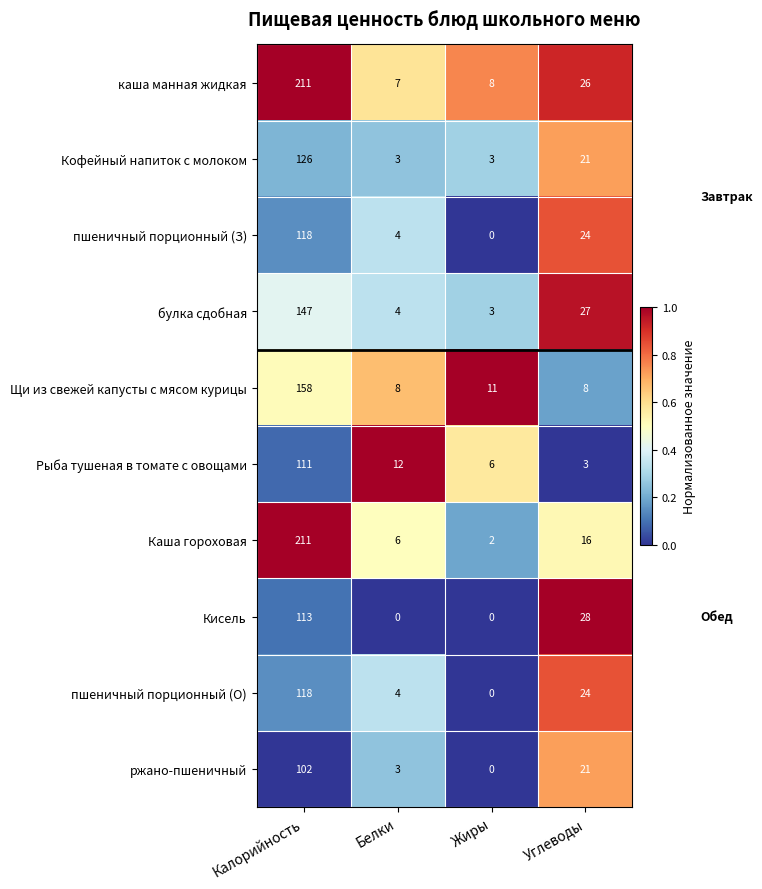

At which label does Щи из свежей капусты с мясом курицы reach its peak?

Калорийность